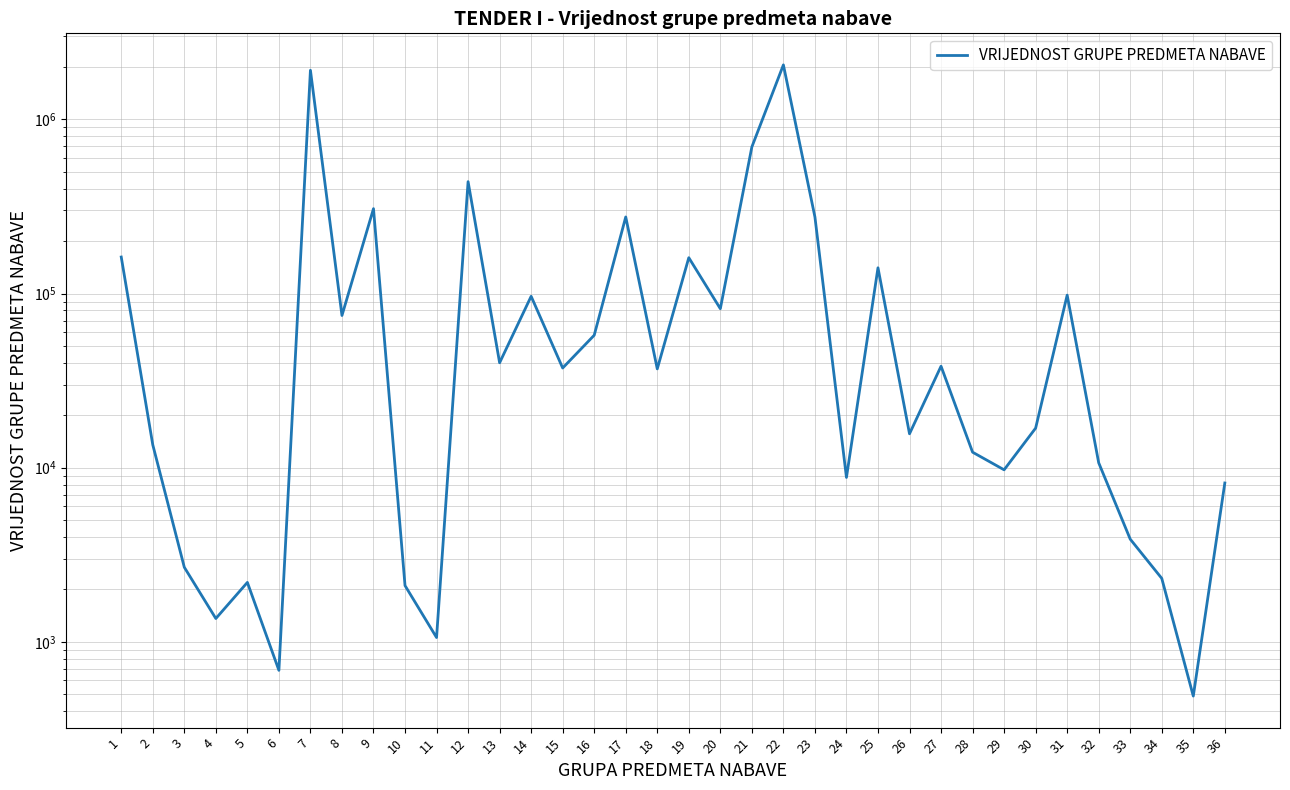

Approximately how many times larger is the value at 16 compared to 36?

7.1